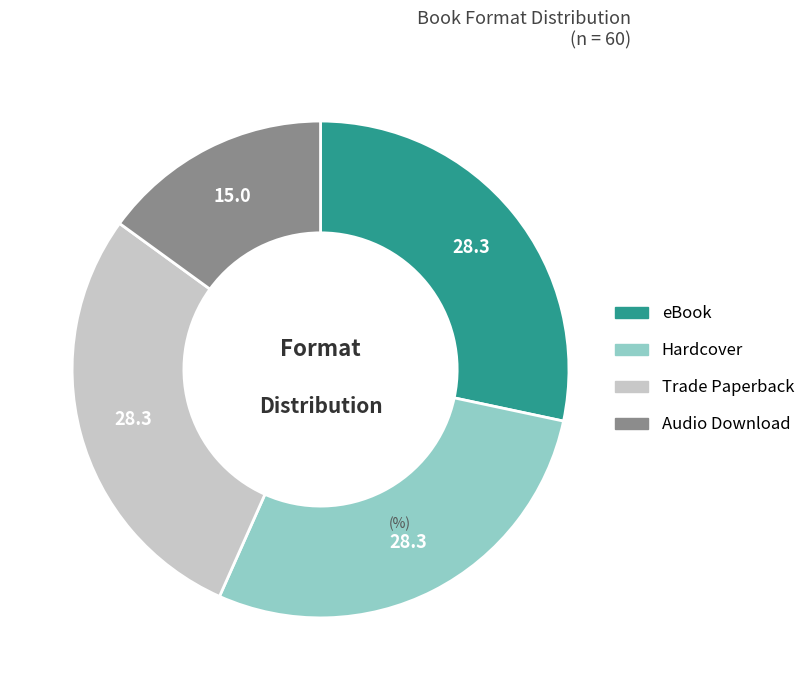

Do Audio Download and Trade Paperback together represent more than half of the pie?

No